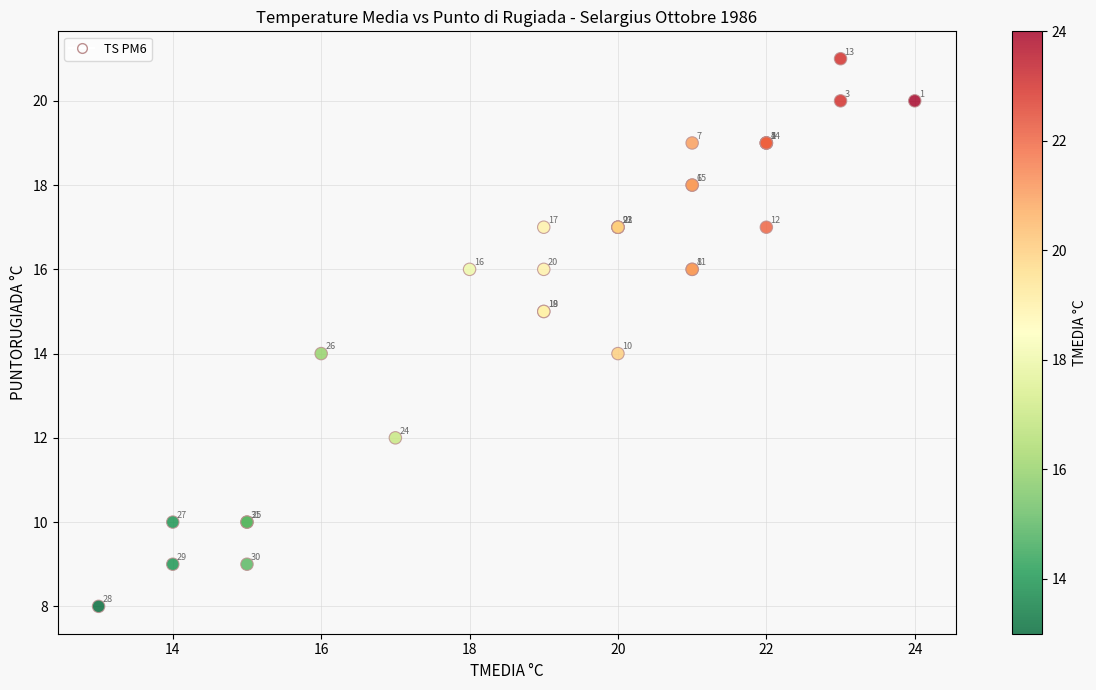

What Y value in the scatter plot is closest to 14?

14